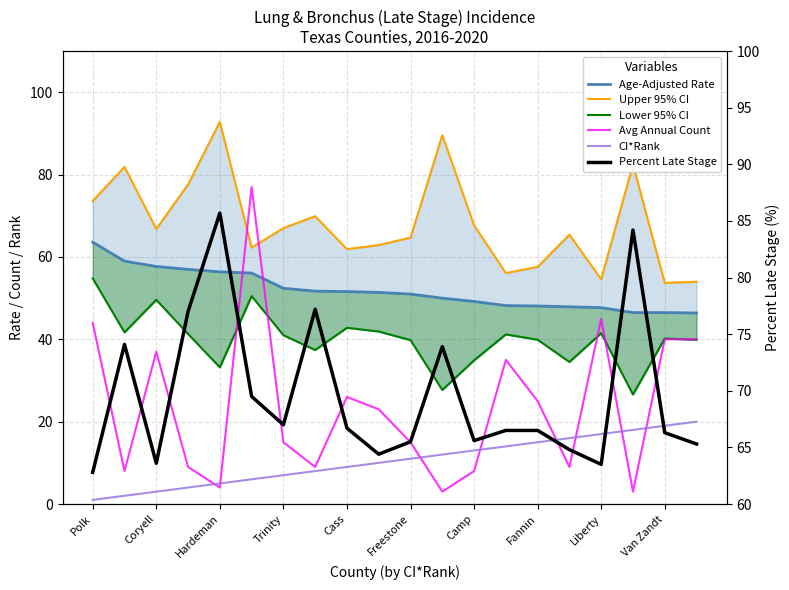

What is the sum of the CI*Rank values at 12 and Trinity?

17.0